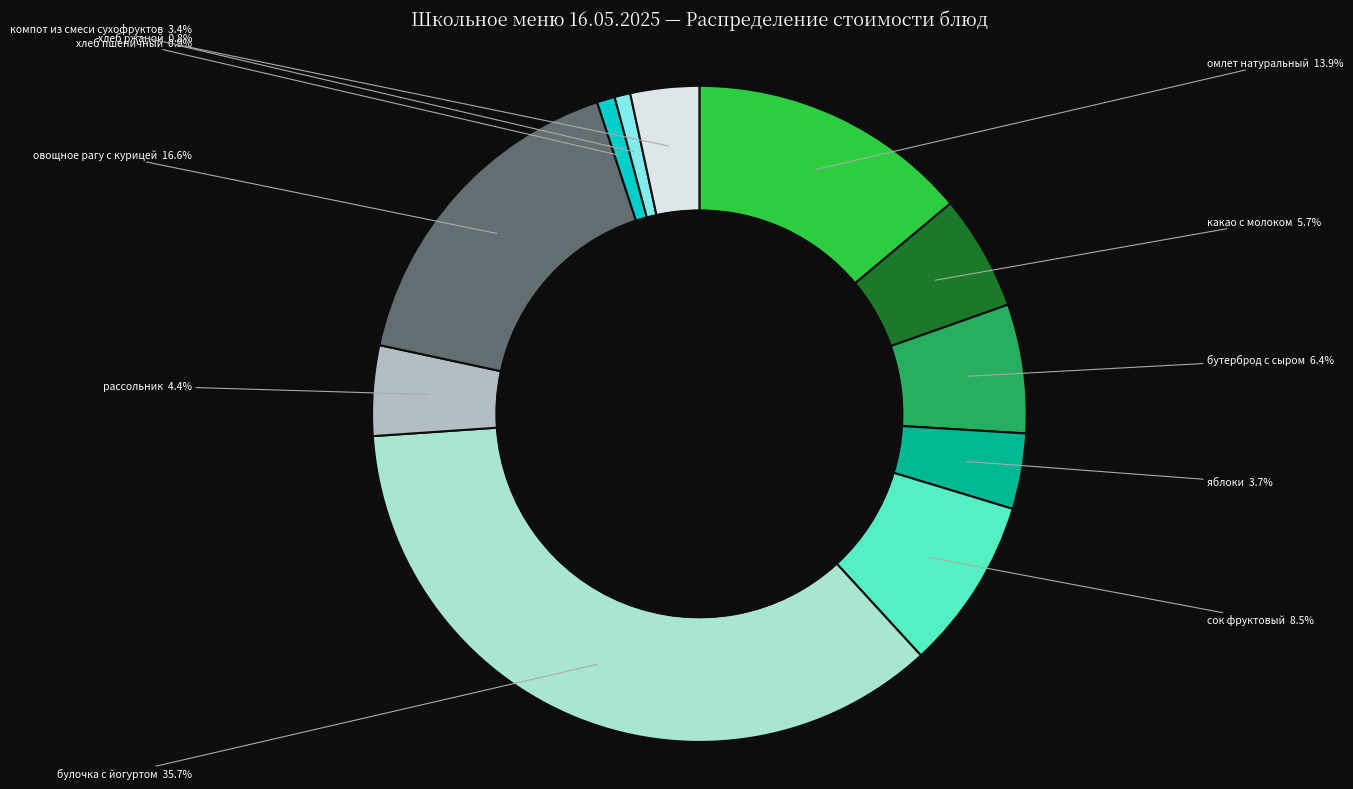

Does any single category account for the majority?

No